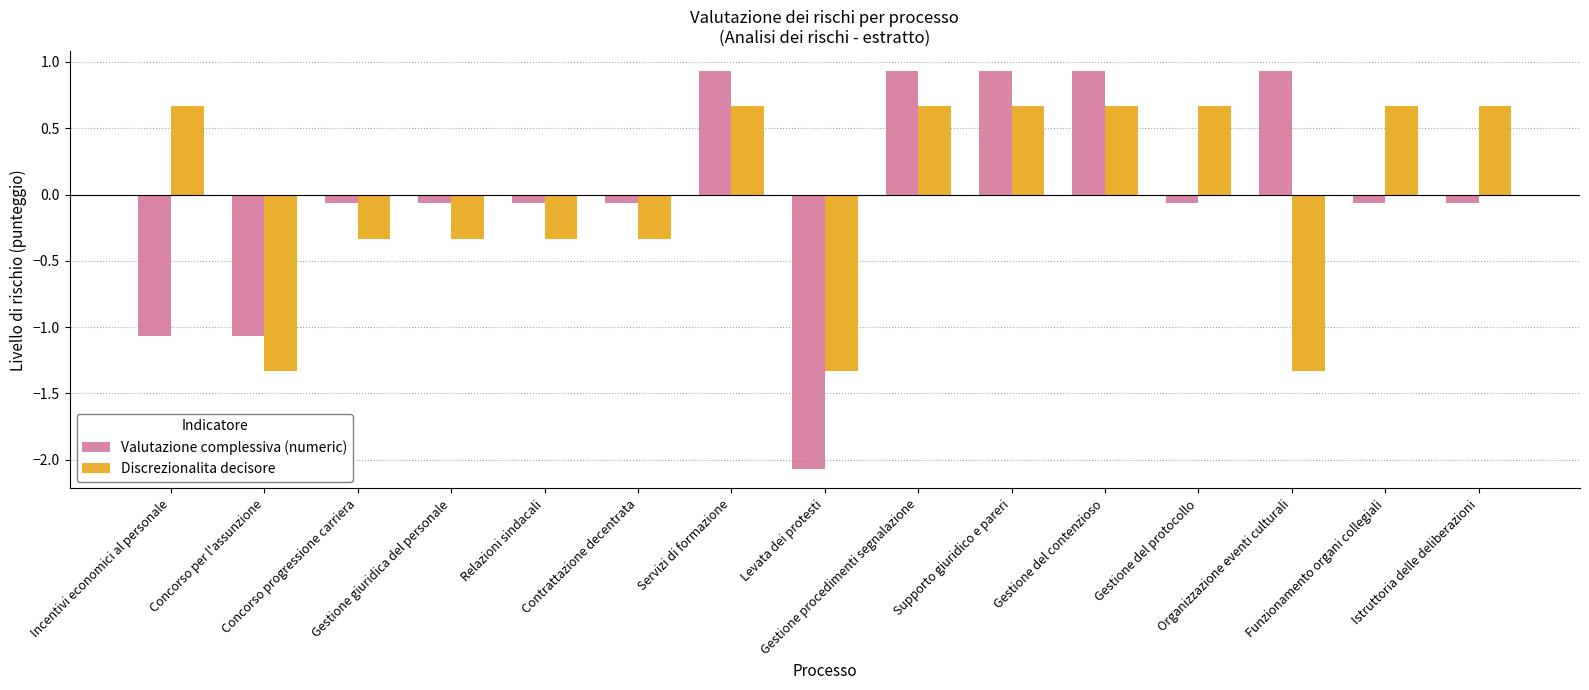

List the series in order of their peak value, lowest first.

Discrezionalita decisore, Valutazione complessiva (numeric)